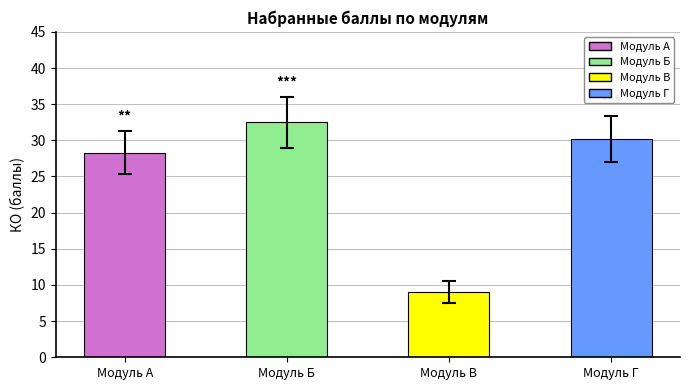

What is the smallest value displayed?

9.0